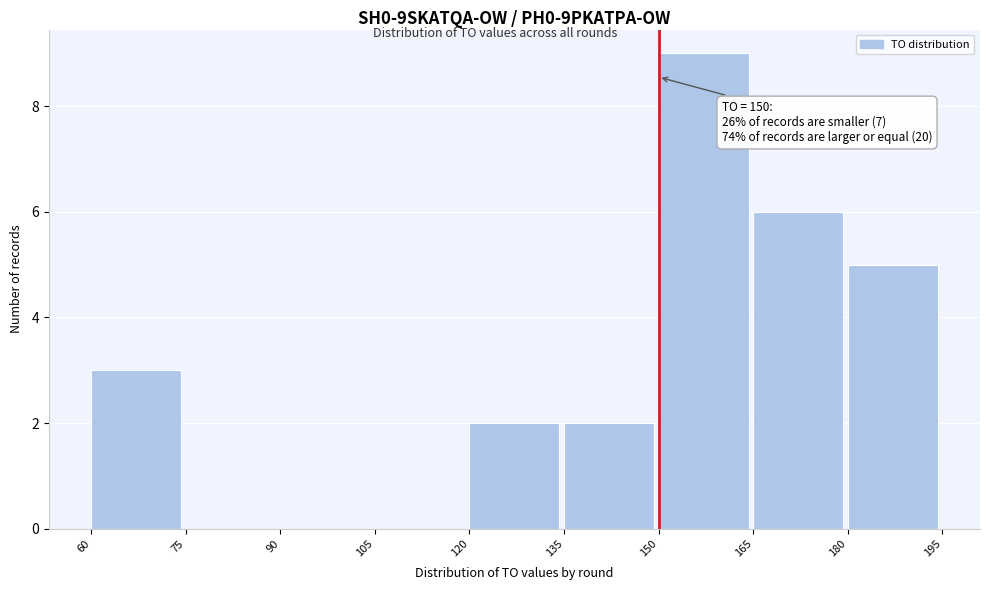

Which range on the x-axis has the tallest bar?

150 to 165